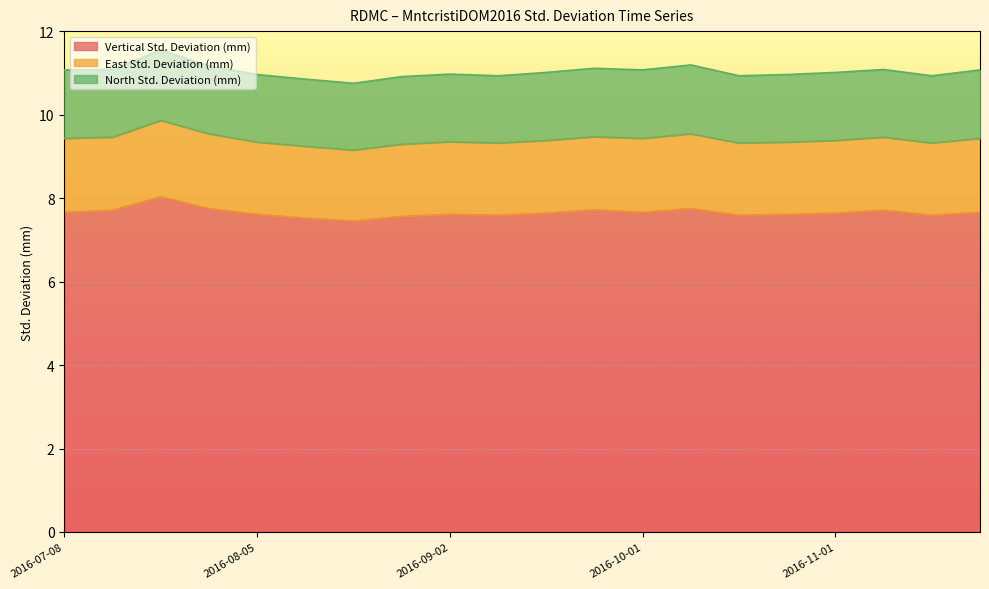

What is the approximate value of East Std. Deviation (mm) at 2016-11-22?

1.8